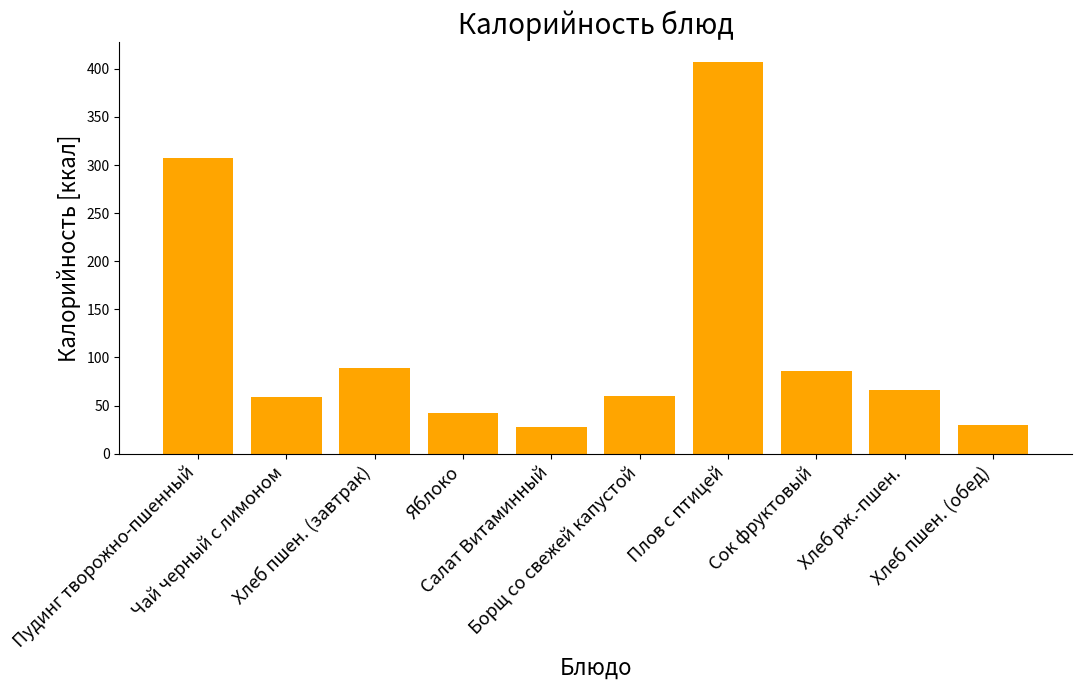

Where is the data nearest to the value 217?

Пудинг творожно-пшенный